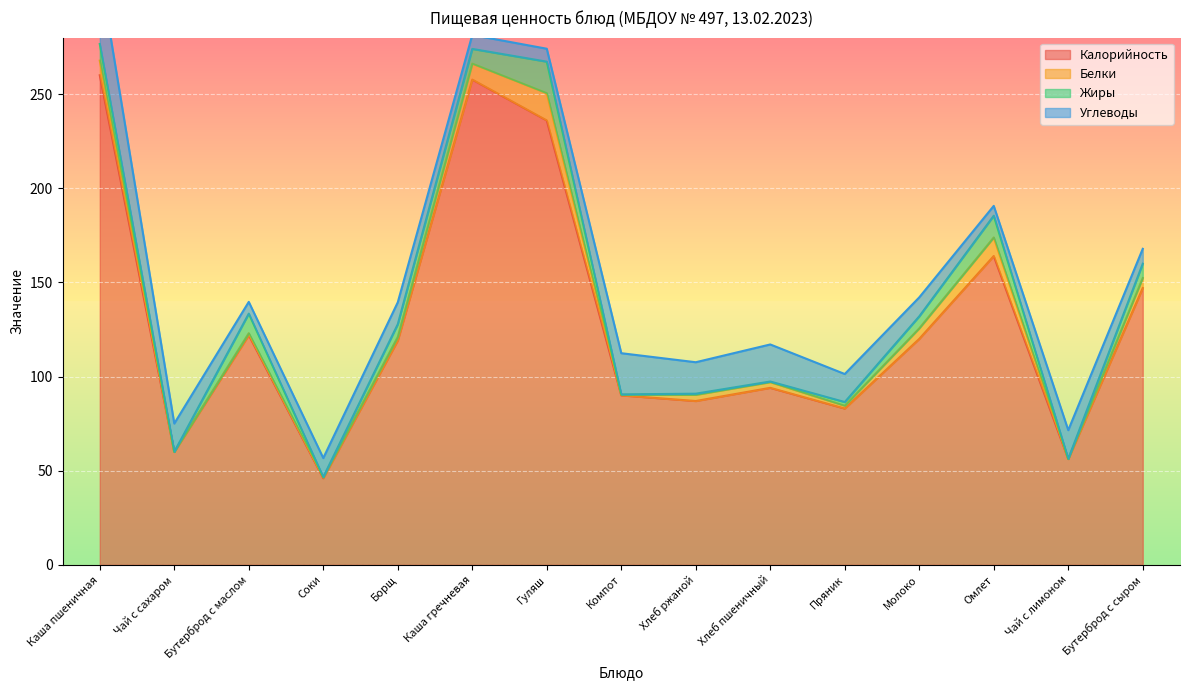

Is it true that Калорийность equals 56.2 at Чай с лимоном?

True